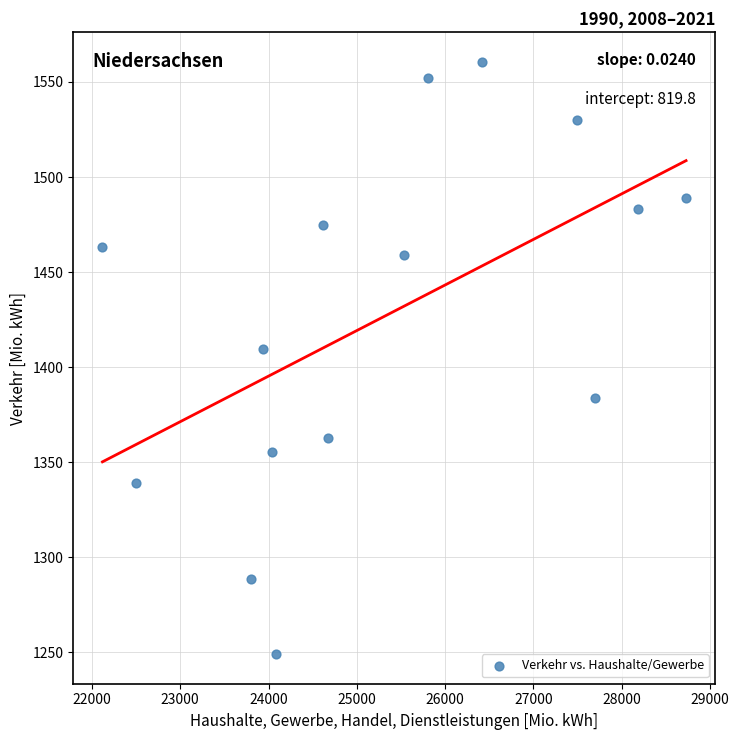

What Y value in the scatter plot is closest to 1404?

1409.4